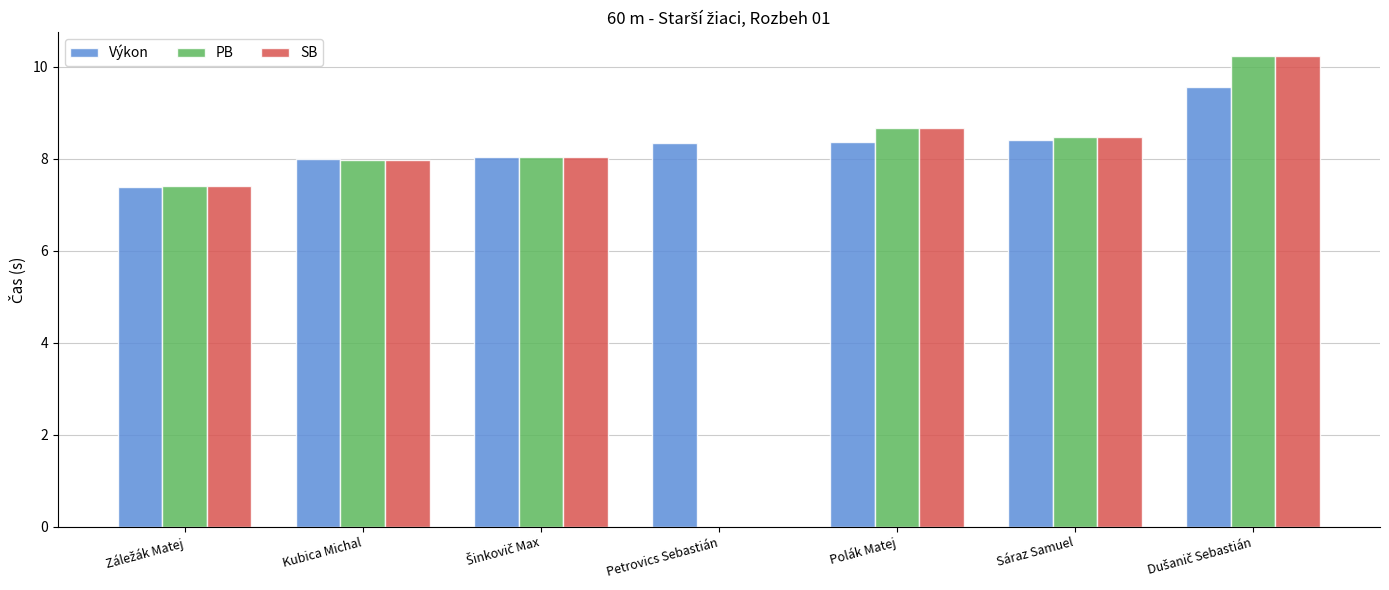

What is the maximum value for PB?

10.2